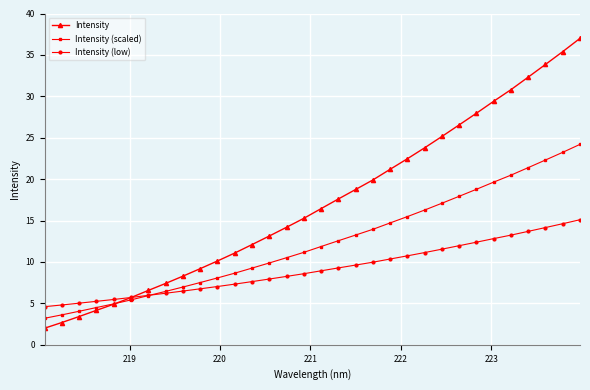

What is the value of the Intensity point at the 24th from the left?

25.2